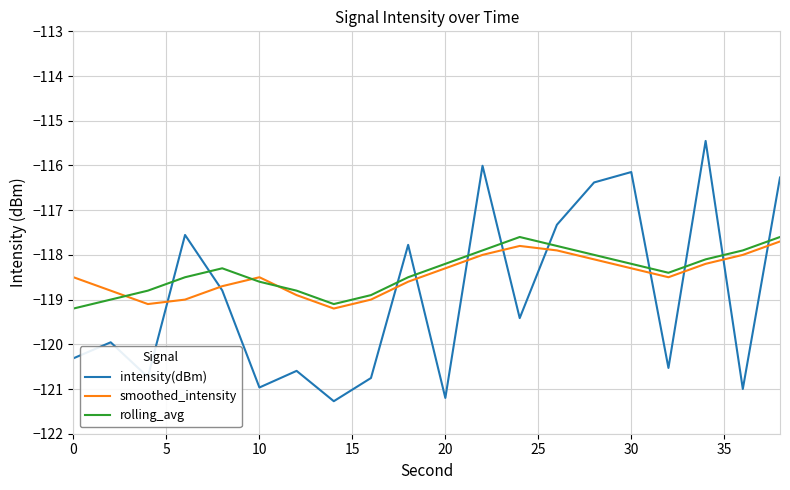

How many categories are shown in the chart?

20